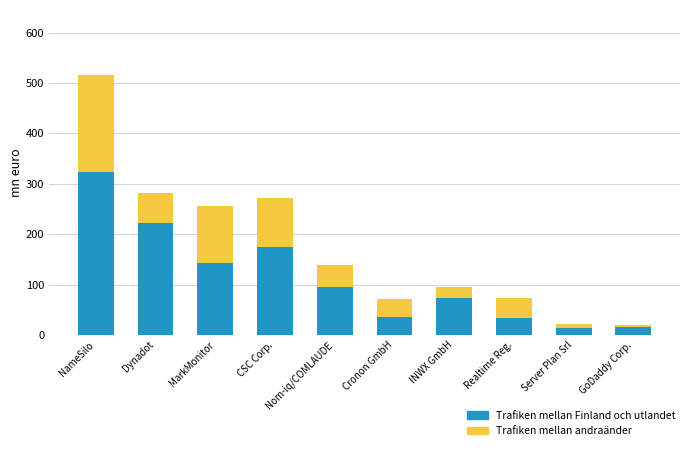

What is the highest value of the Trafiken mellan Finland och utlandet series?

323